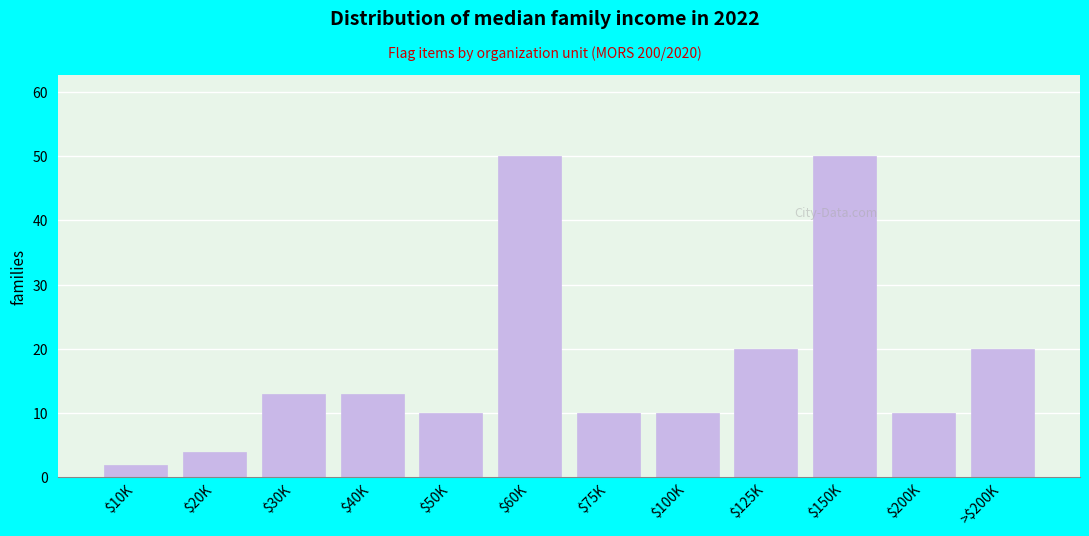

Reading left to right, extract all data points from this chart.

2	4	13	13	10	50	10	10	20	50	10	20